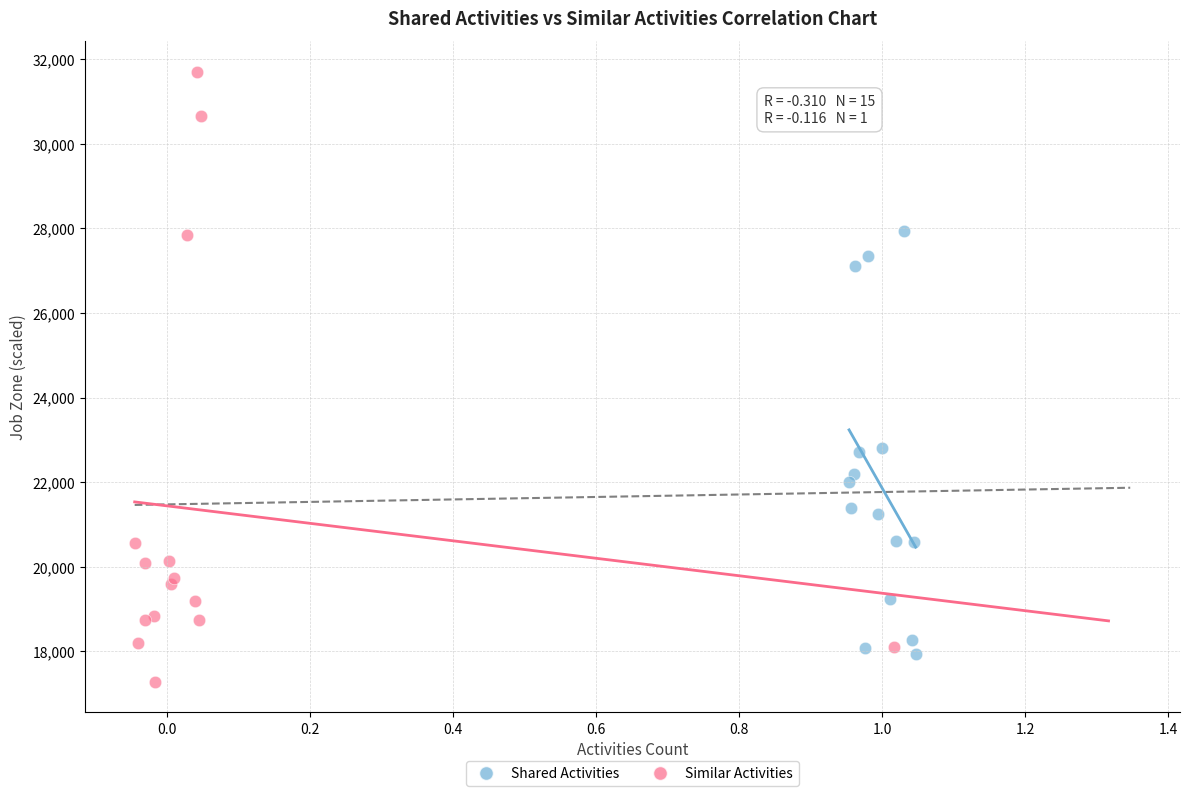

Which series contains the lowest Y value?

Similar Activities